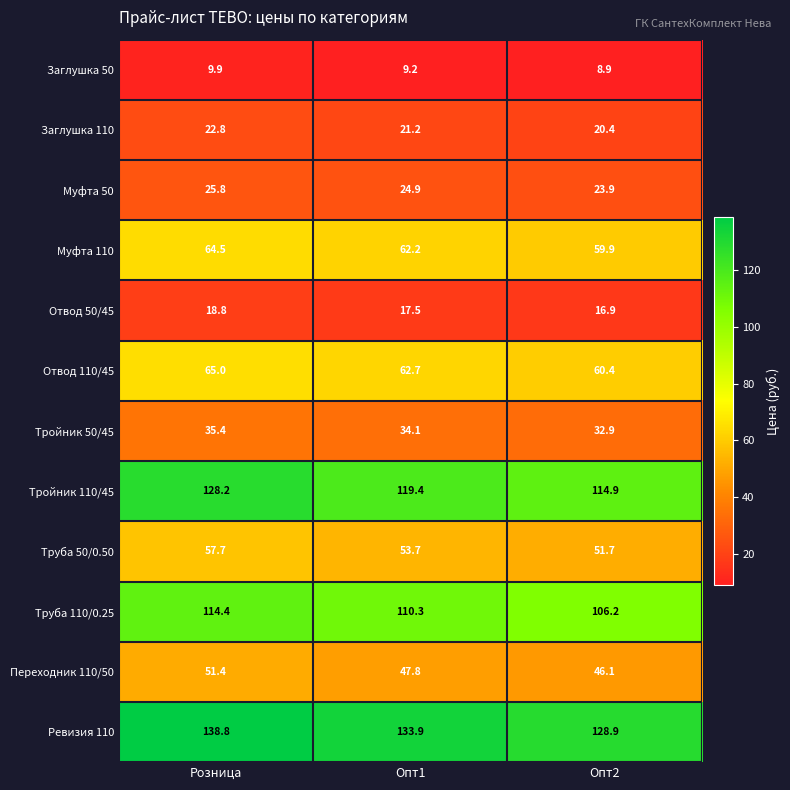

Which series has the largest range (max minus min)?

Тройник 110/45